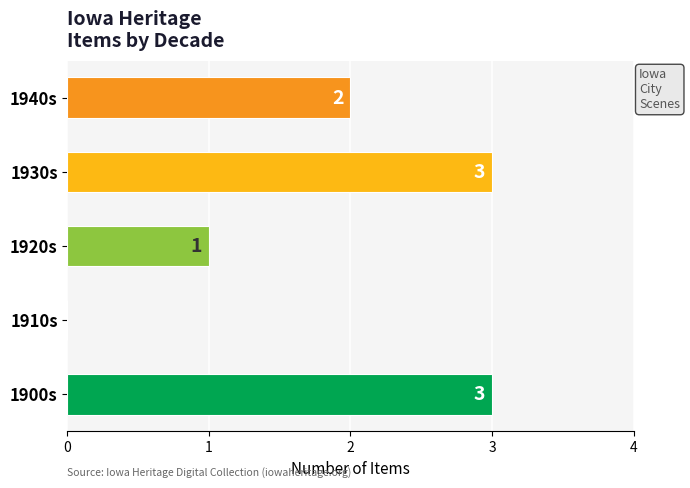

Which has a higher value, 1900s or 1920s?

1900s